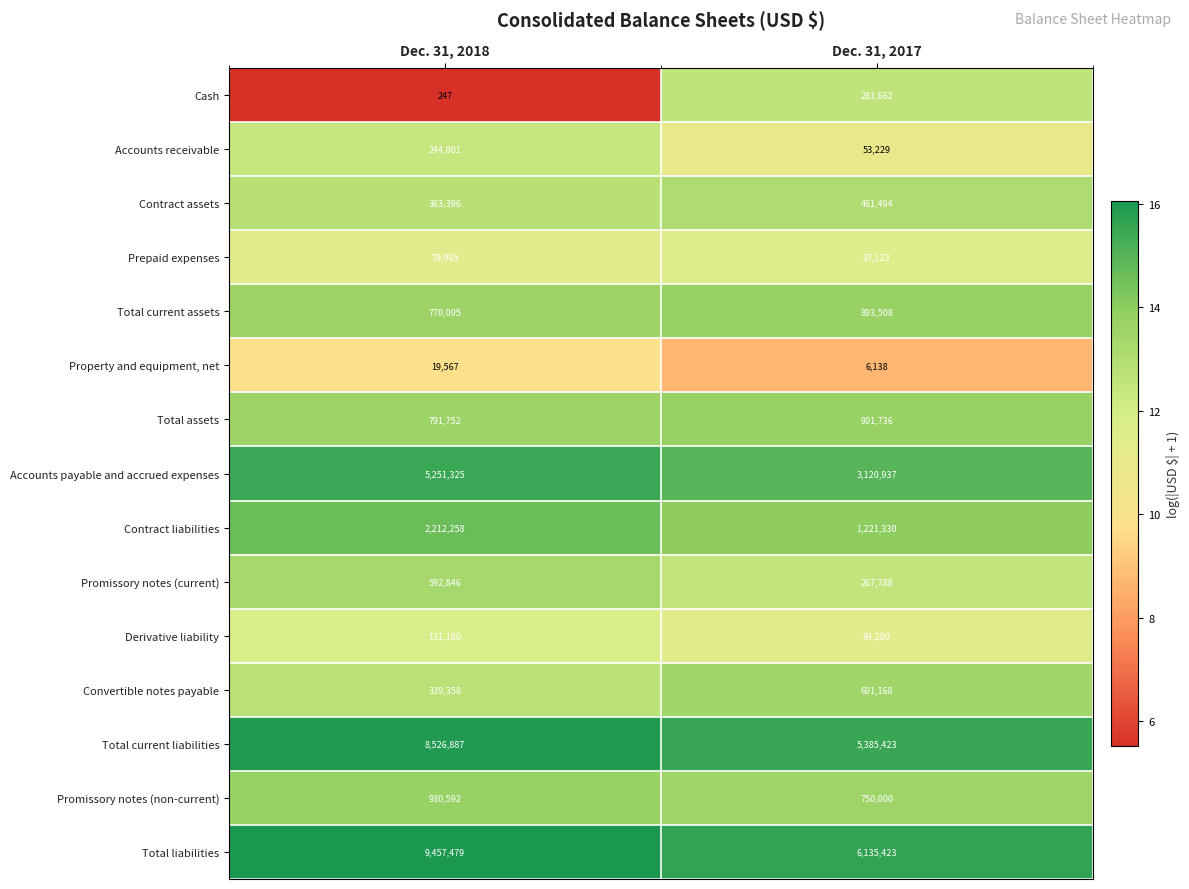

Rank the series at Dec. 31, 2017 from highest to lowest value.

Total liabilities, Total current liabilities, Accounts payable and accrued expenses, Contract liabilities, Total assets, Total current assets, Promissory notes (non-current), Convertible notes payable, Contract assets, Cash, Promissory notes (current), Prepaid expenses, Derivative liability, Accounts receivable, Property and equipment, net